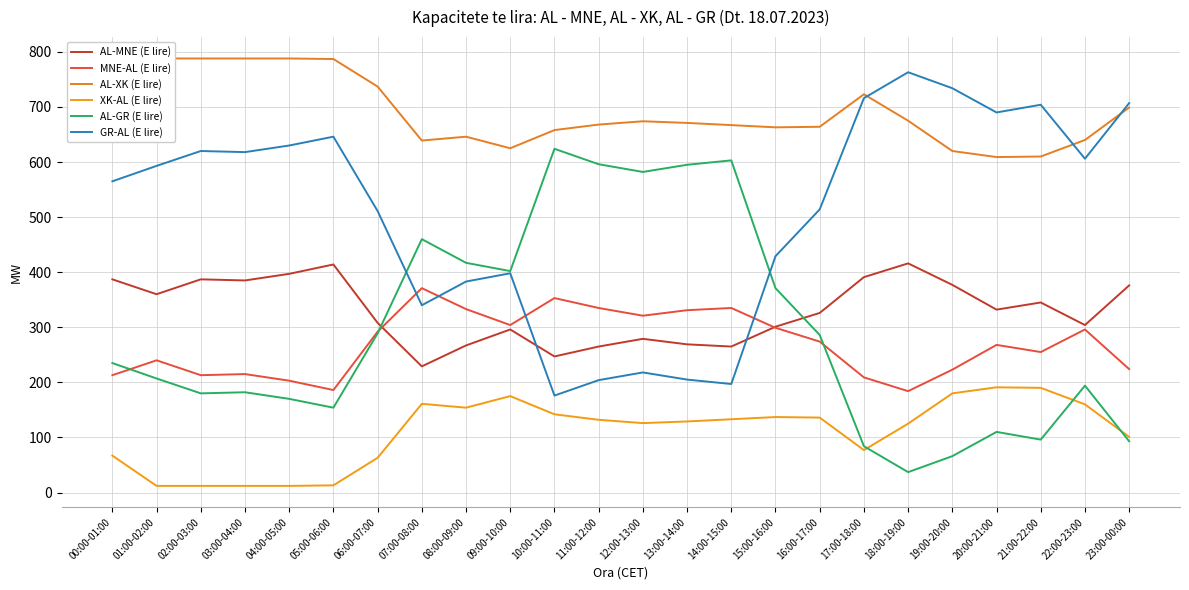

What are all the series names shown in the legend?

AL-MNE (E lire), MNE-AL (E lire), AL-XK (E lire), XK-AL (E lire), AL-GR (E lire), GR-AL (E lire)